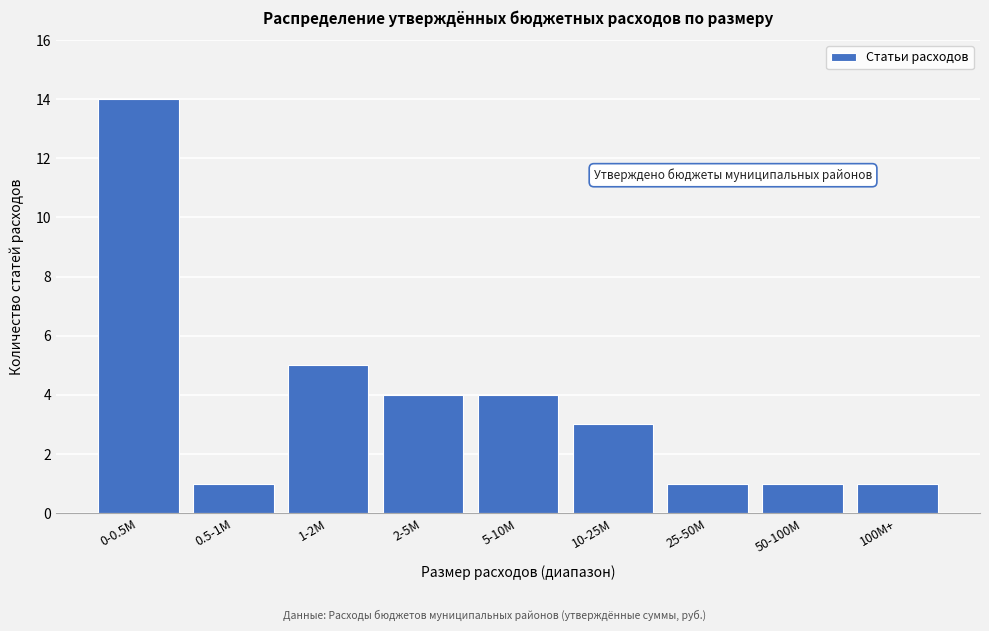

Reading left to right, transcribe all the data shown in this chart.

0-0.5M=14	0.5-1M=1	1-2M=5	2-5M=4	5-10M=4	10-25M=3	25-50M=1	50-100M=1	100M+=1